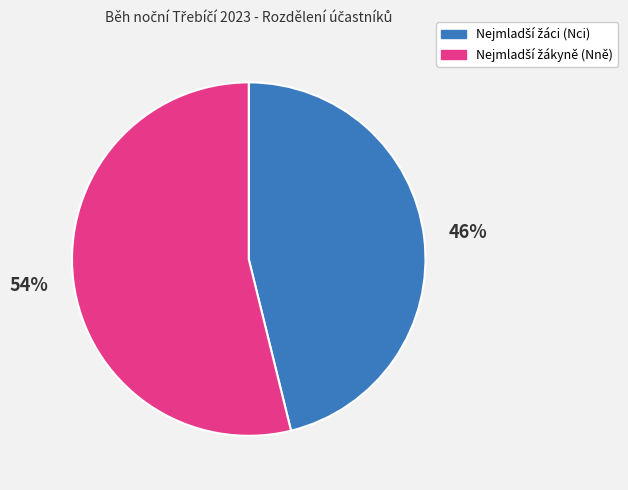

Is there a majority slice in this chart?

Yes